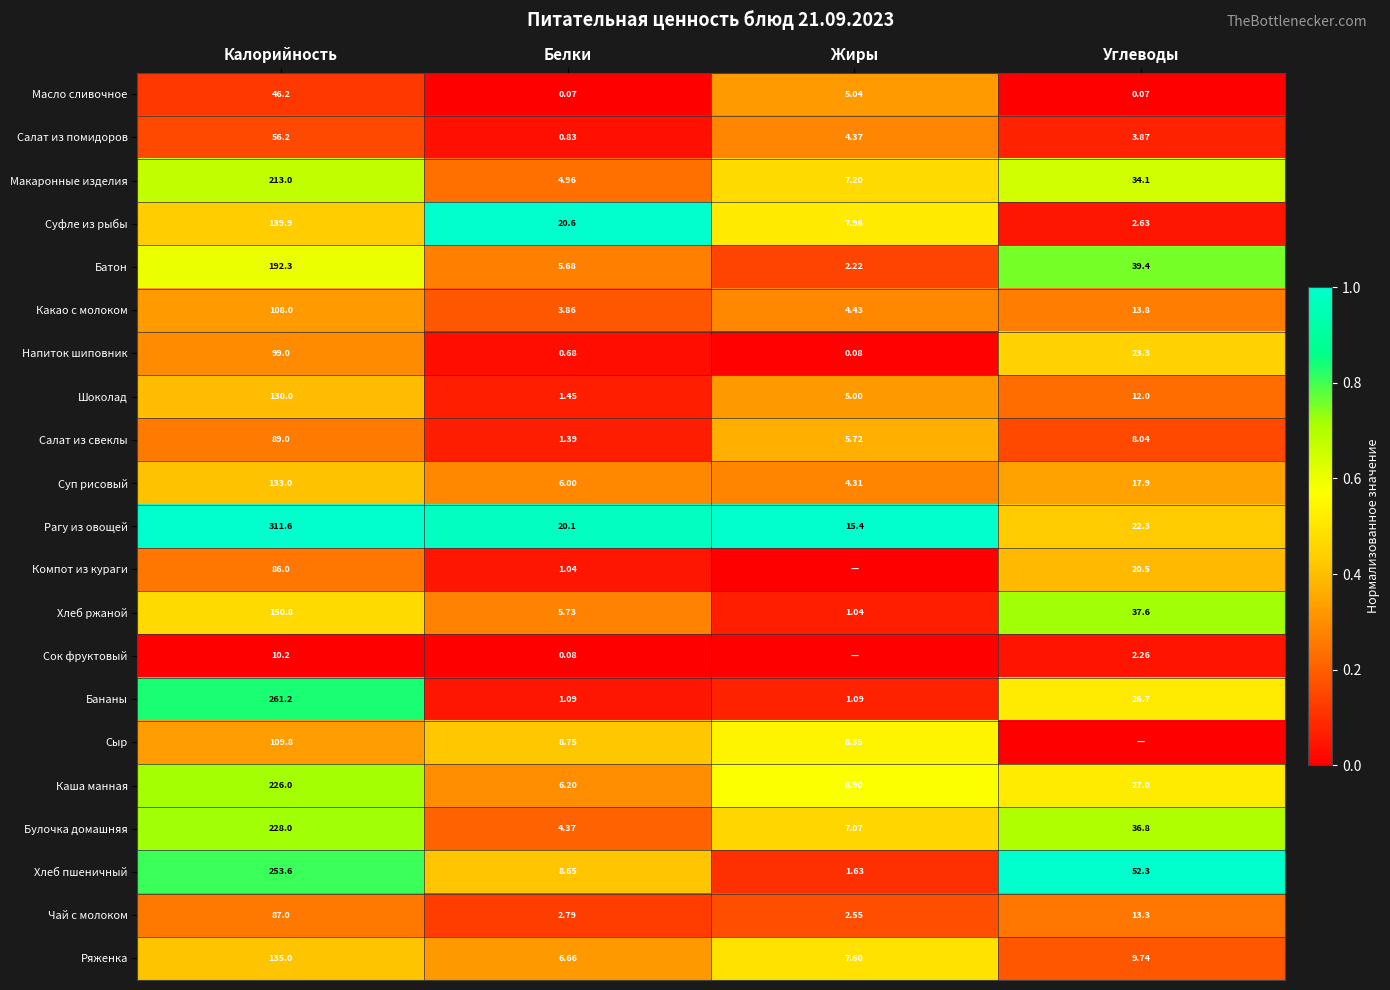

Is the value of Суфле из рыбы at Жиры greater than the value of Салат из свеклы at Углеводы?

No